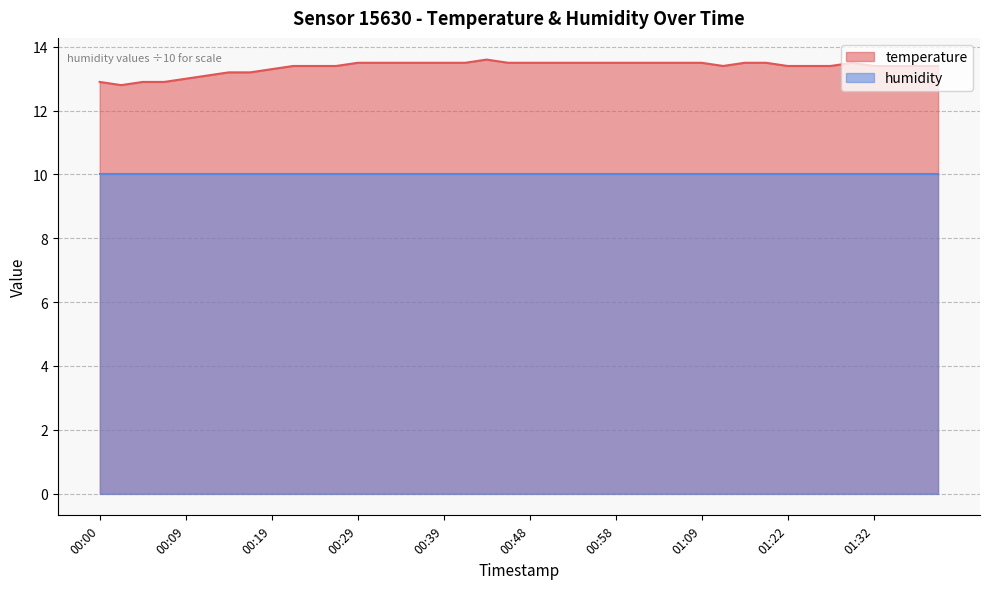

Which label corresponds to the largest value in the chart?

00:44